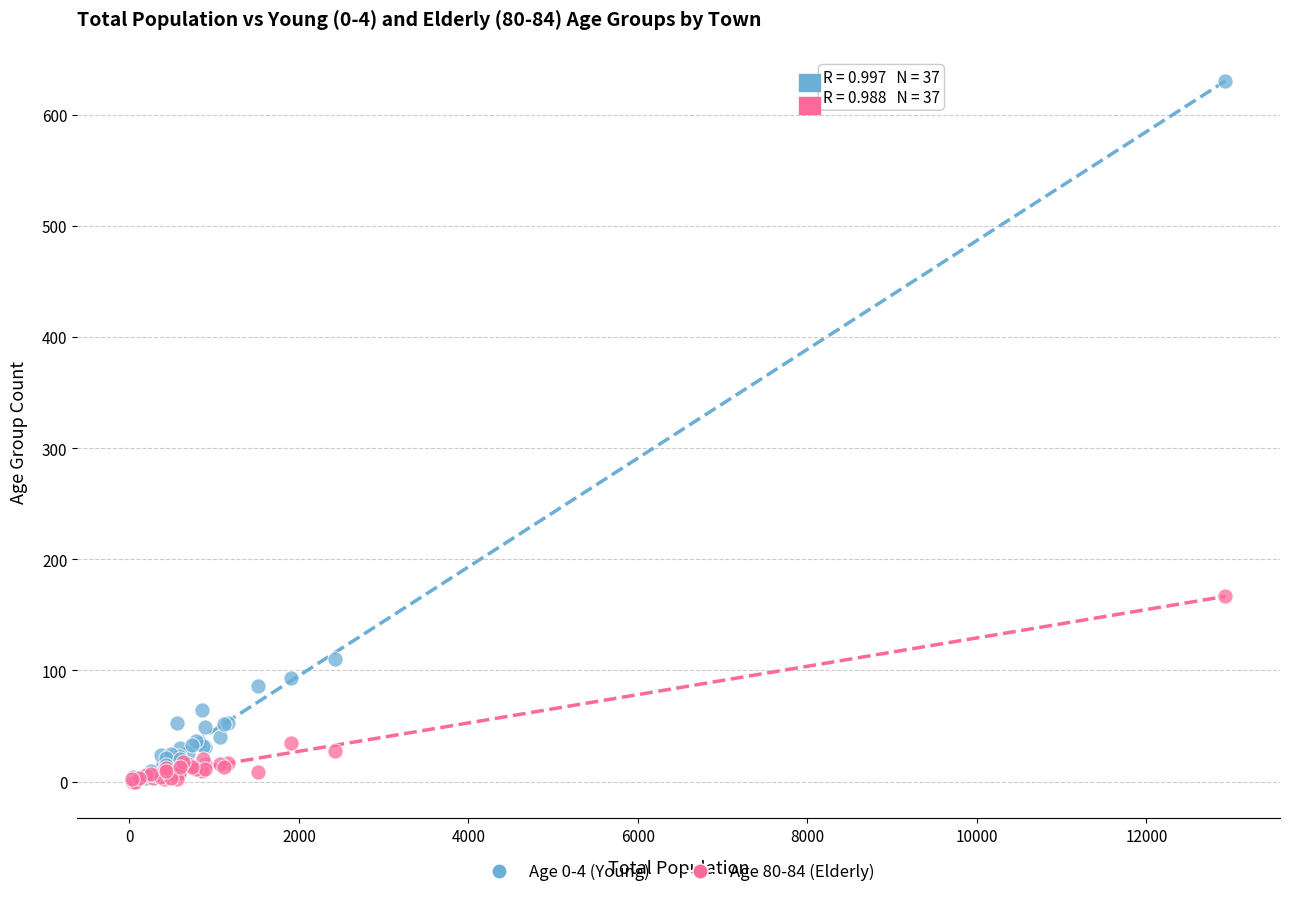

Across all series, what Y value is closest to 315?

167